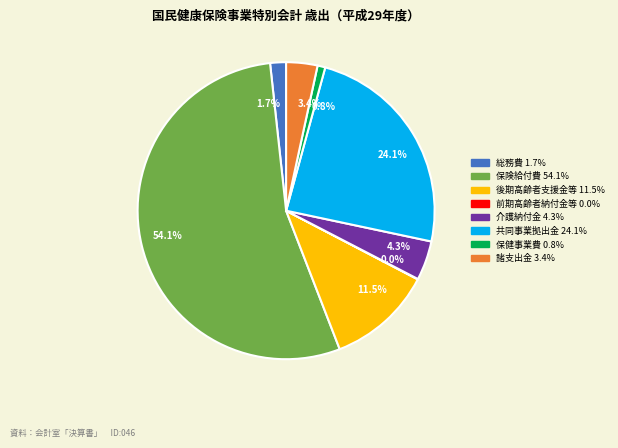

Is there any slice that represents more than half of the pie?

Yes